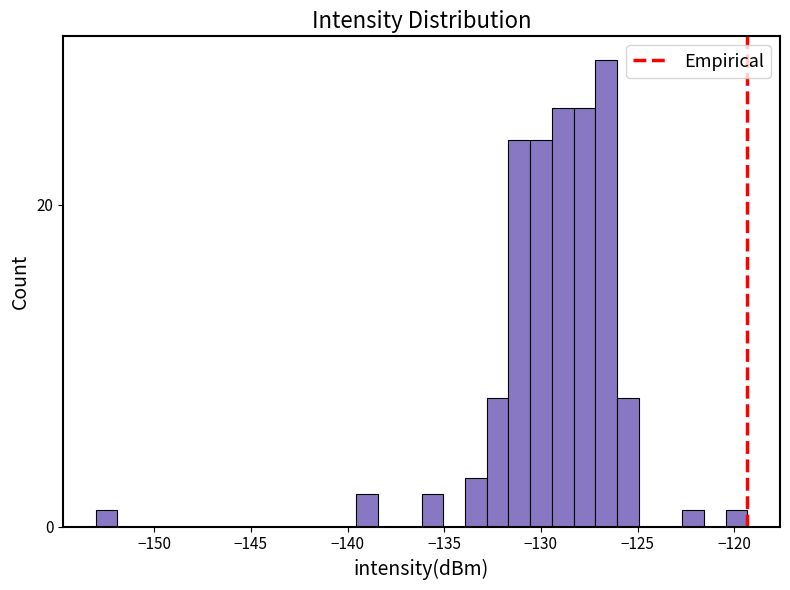

Read against the x-axis, roughly where is the centre of the tallest bar?

-126.5